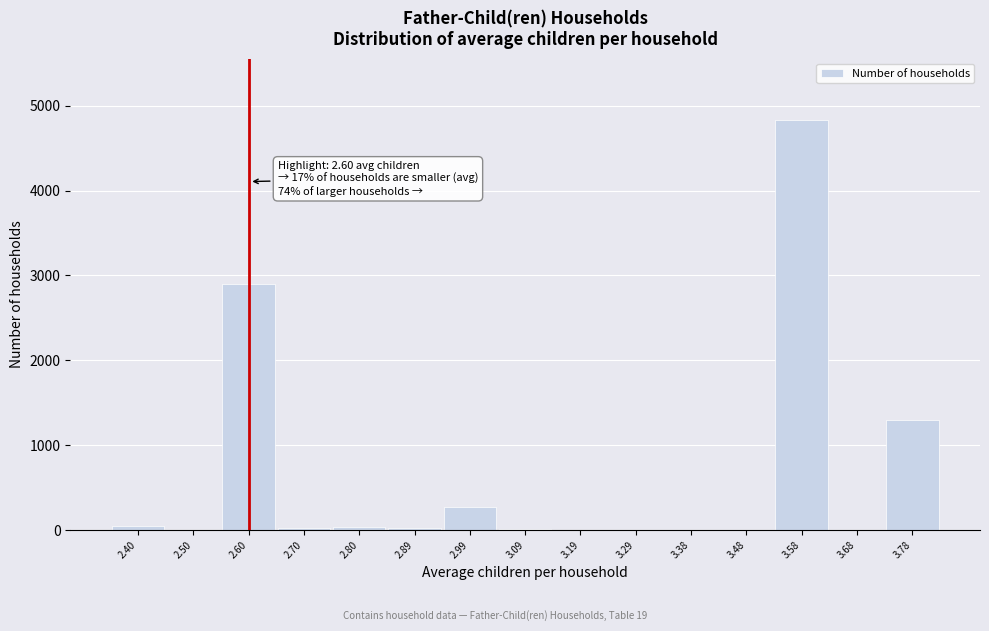

Is it true that the value at 3.78 is 1986?

False